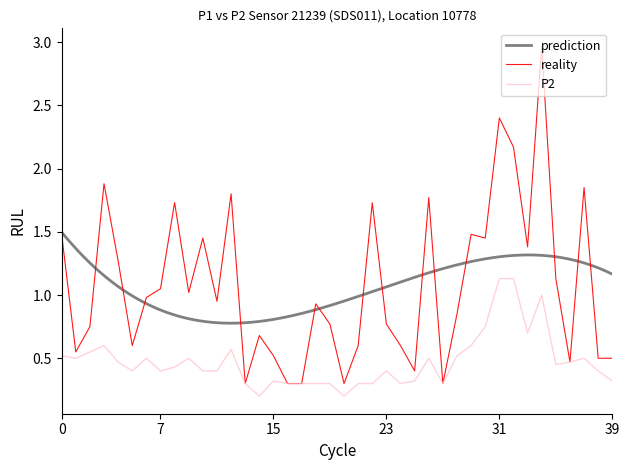

What is the highest value of the reality series?

3.0